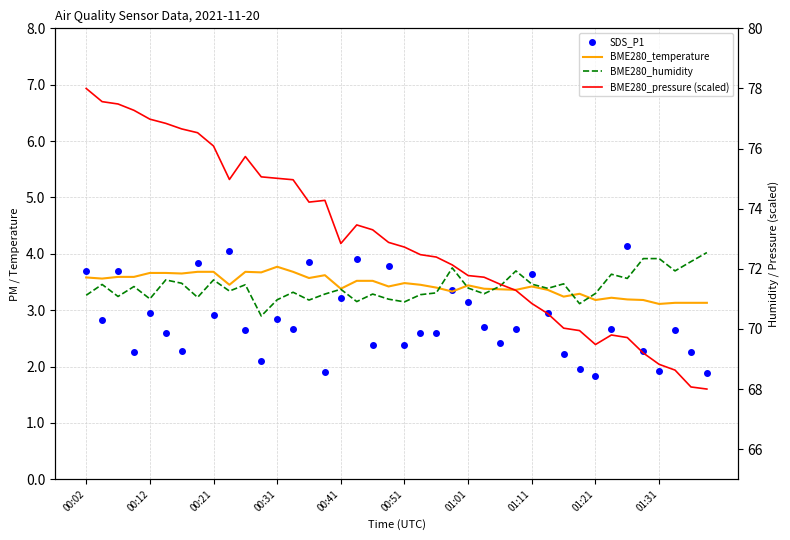

How many lines are shown in the chart?

4